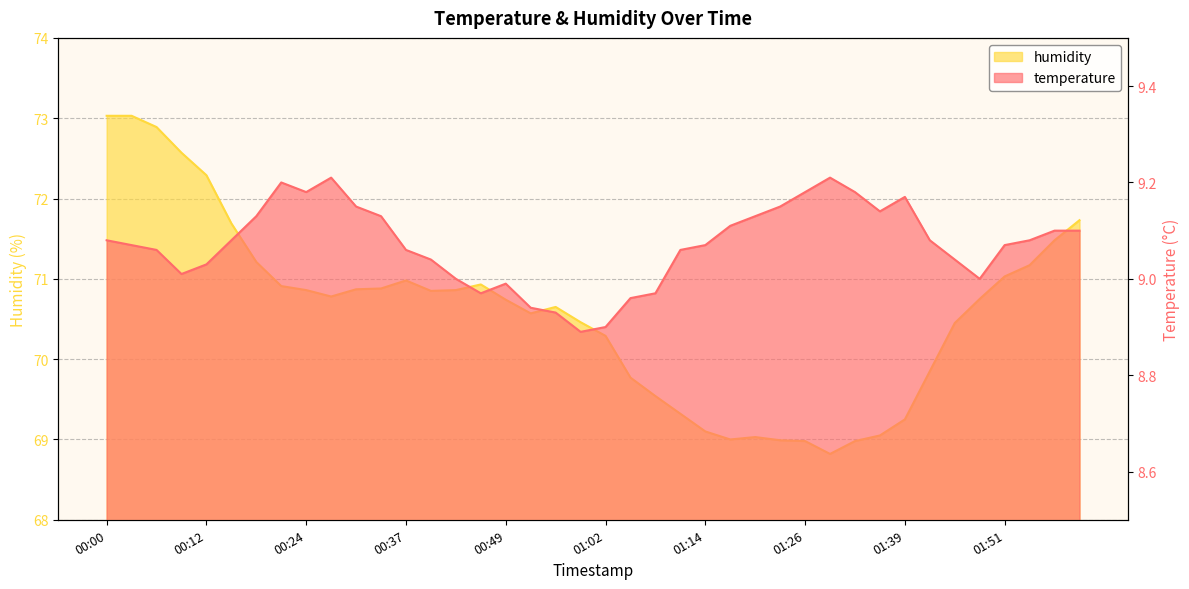

Where is humidity nearest to the value 70?

01:42